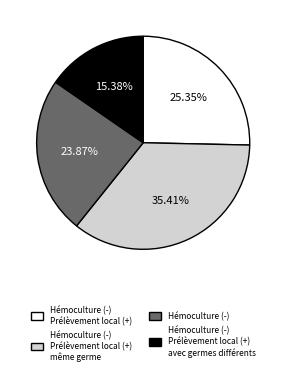

Is there a majority slice in this chart?

No